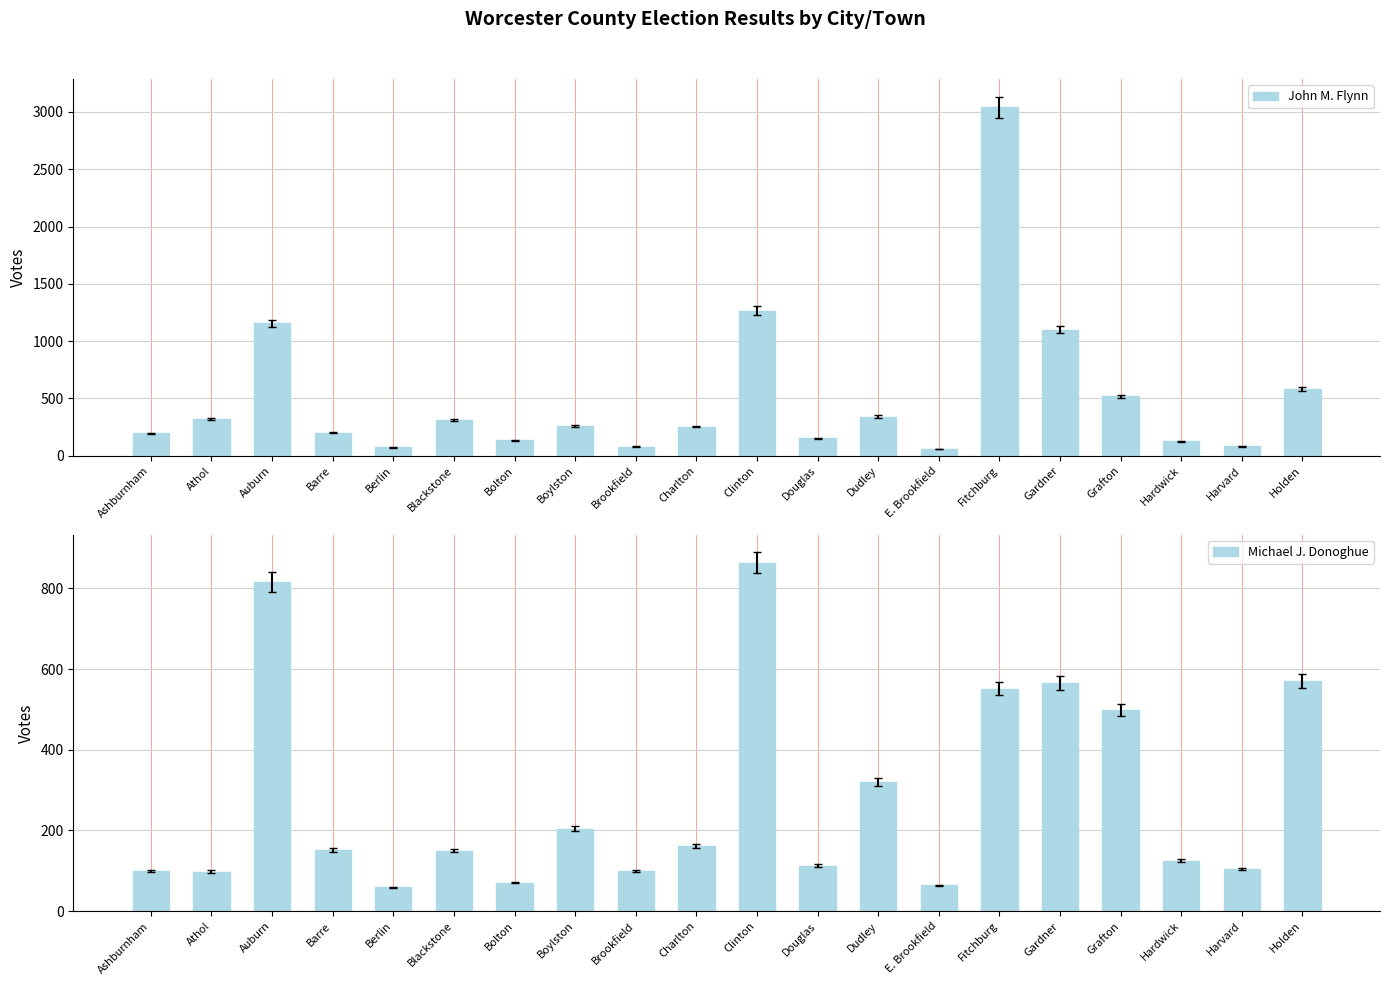

Reading left to right, transcribe all the data shown in this chart.

John M. Flynn: 196	318	1154	200	72	312	133	257	79	254	1267	151	342	60	3040	1100	517	127	82	584
Michael J. Donoghue: 99	98	816	152	59	150	71	204	99	162	863	113	320	64	551	566	498	125	104	571